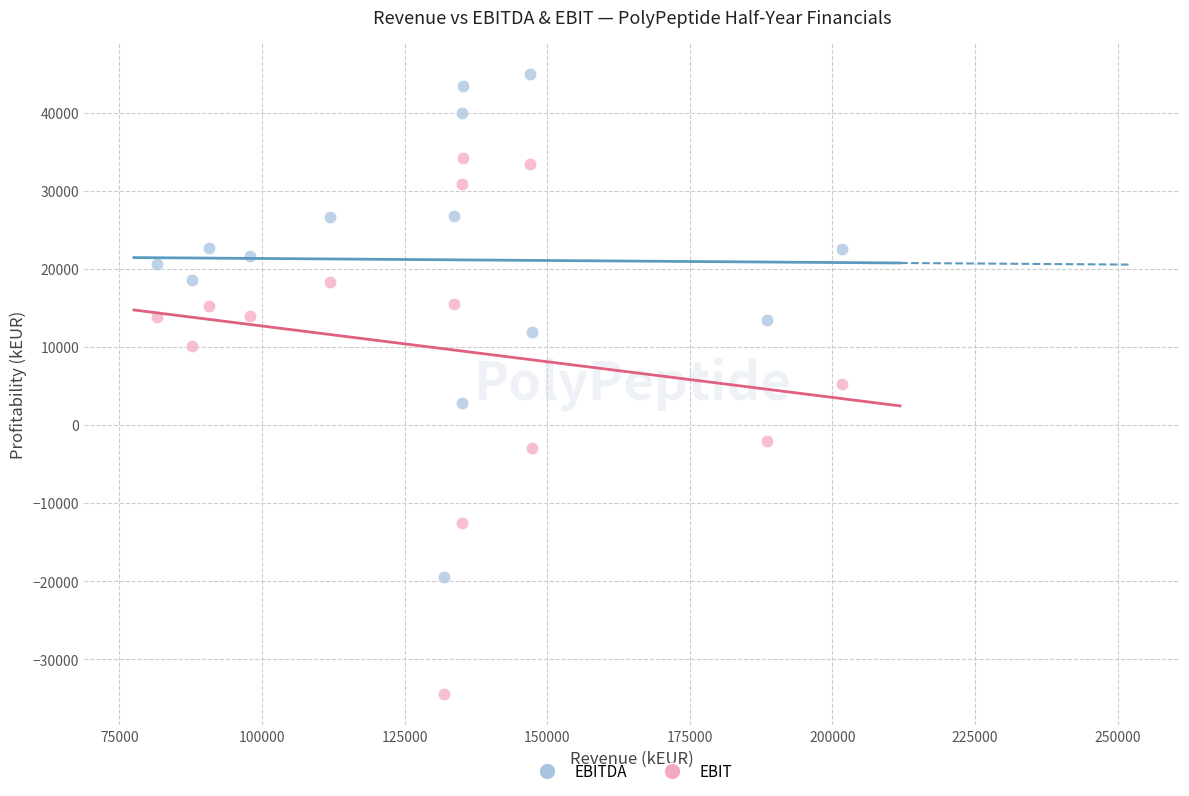

Which series contains the highest Y value?

EBITDA